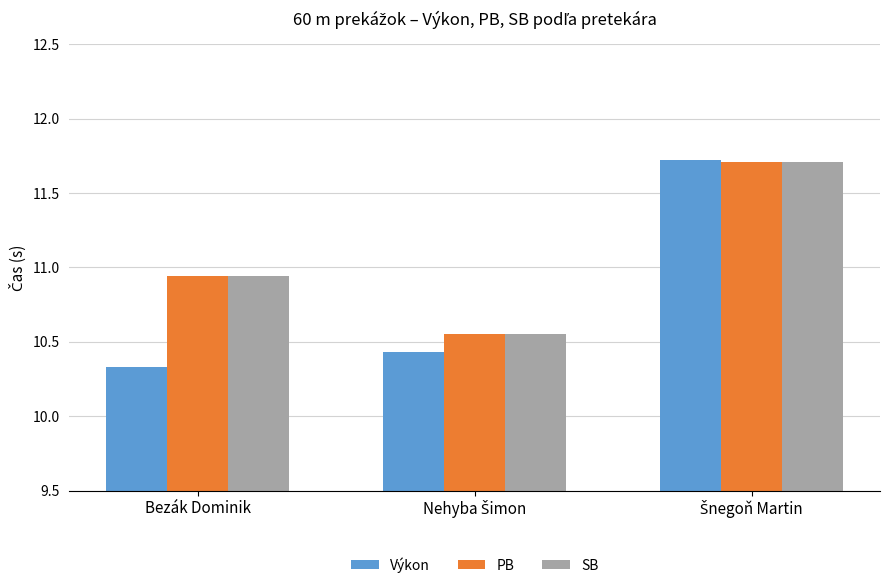

At which category does the chart reach its minimum across all series?

Bezák Dominik